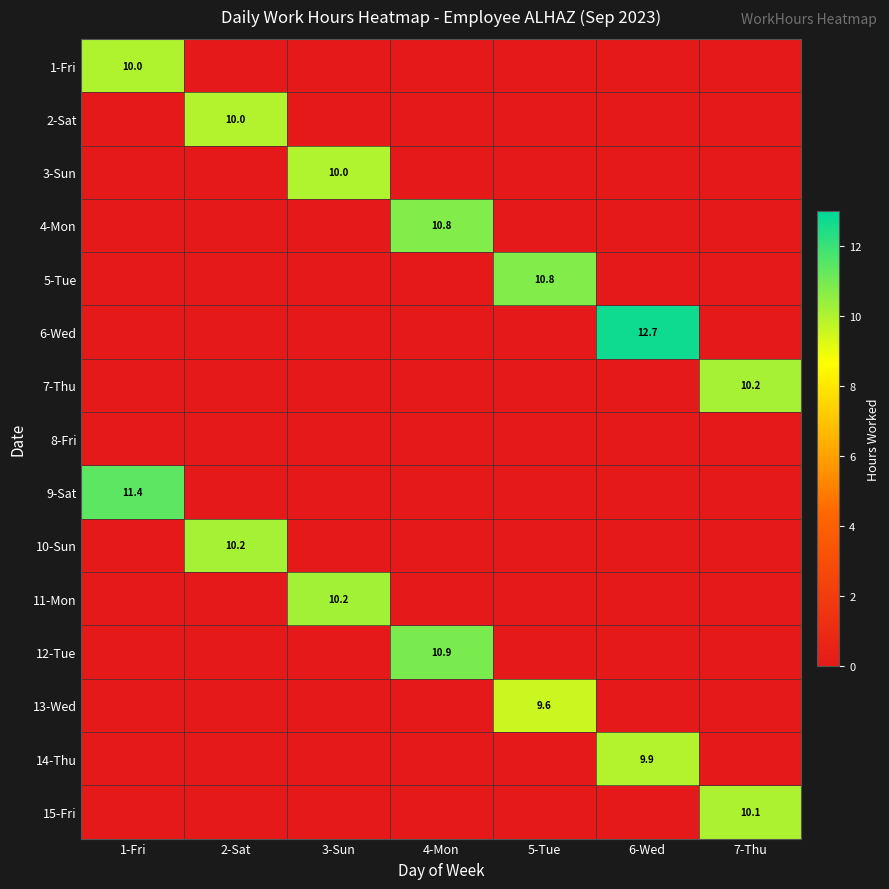

At which category does the chart reach its peak across all series?

6-Wed